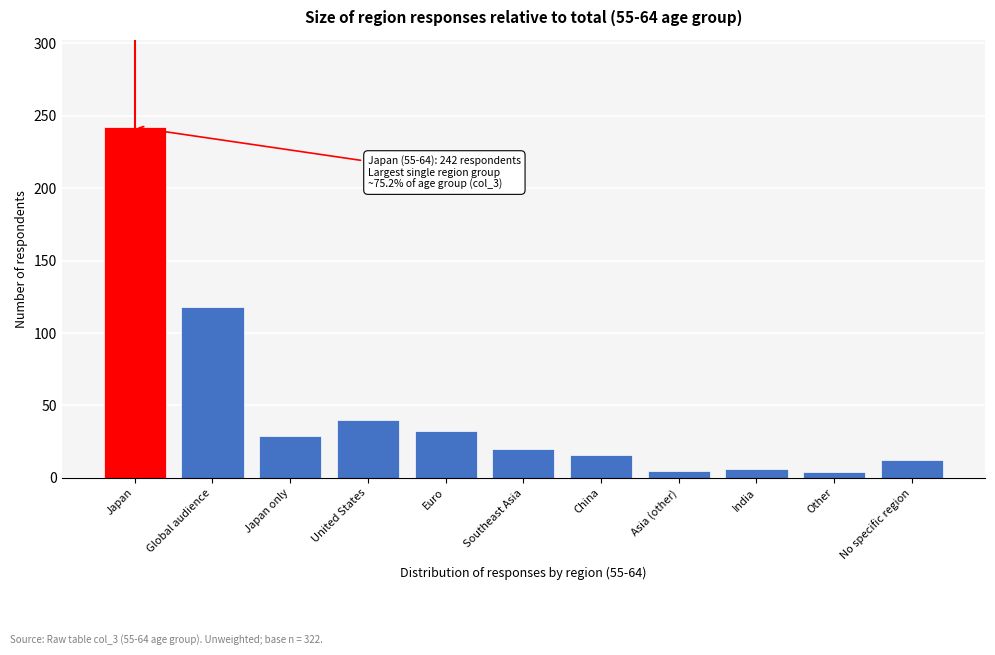

What is the label of the 1st bar from the left?

Japan